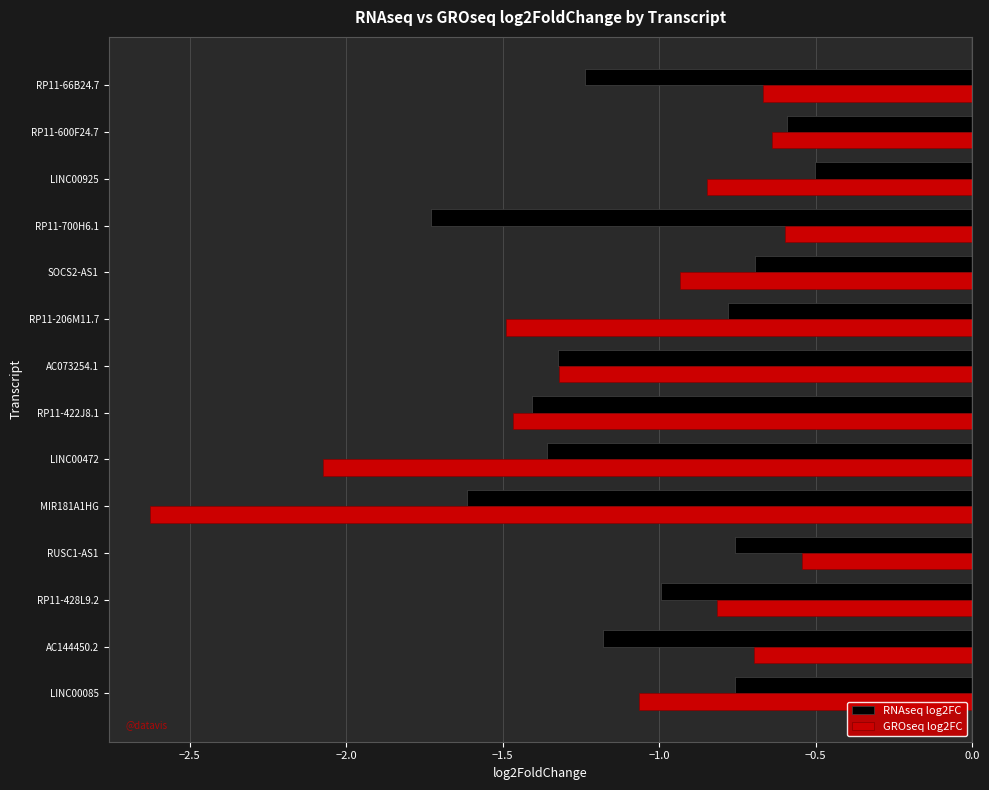

What are all the series names shown in the legend?

RNAseq log2FC, GROseq log2FC